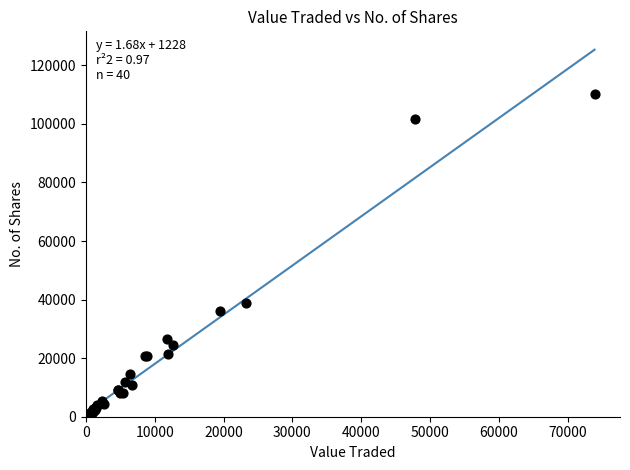

What Y value in the scatter plot is closest to 55185?

38738